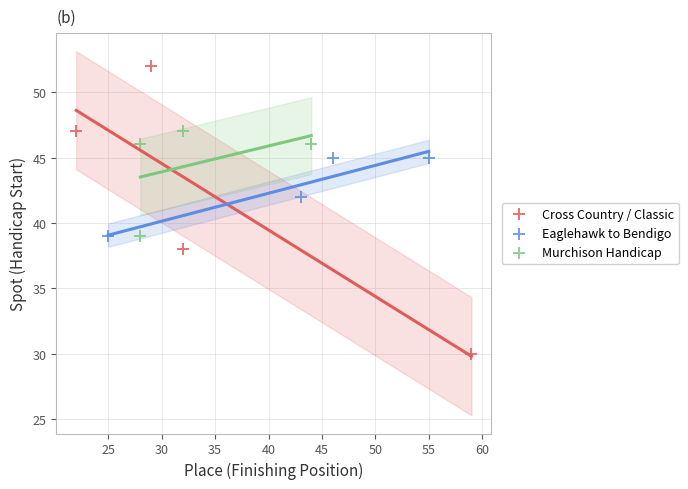

Which series has the largest Y range (max minus min)?

Cross Country / Classic